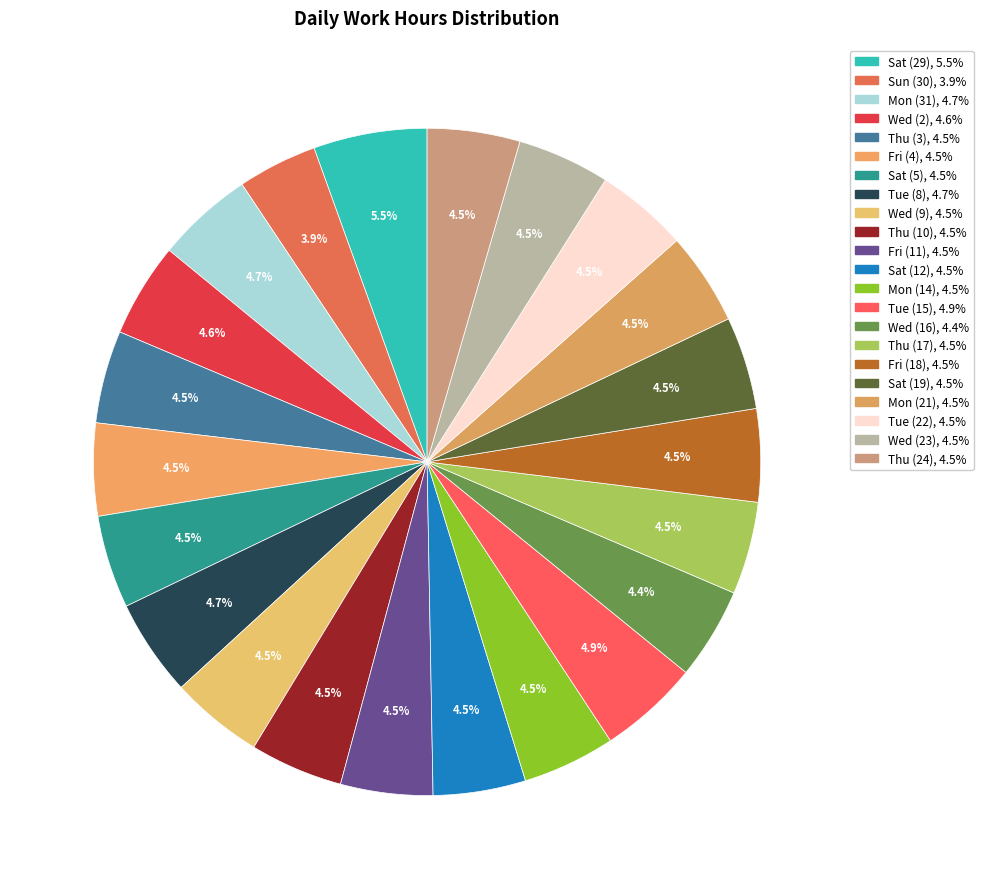

Which slice is the largest?

Sat (29)